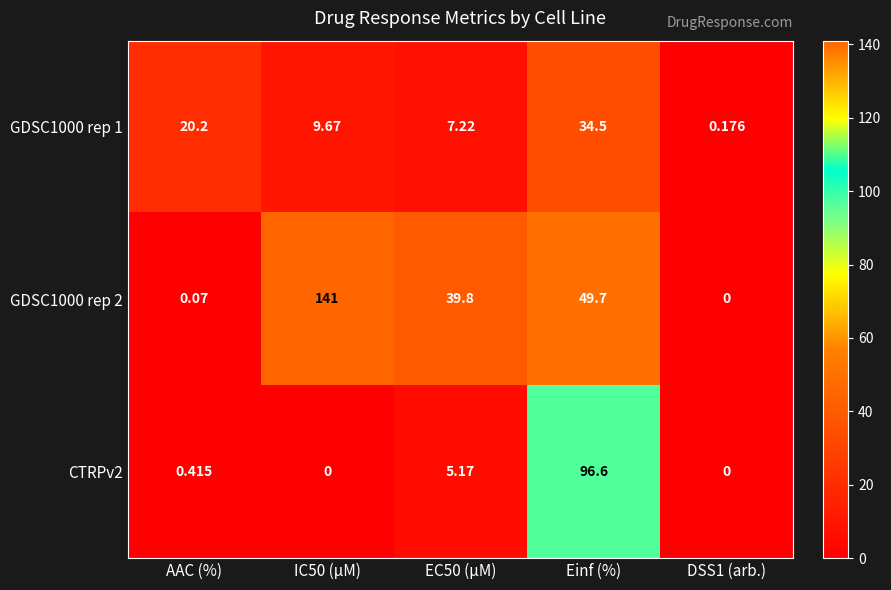

Is the value of GDSC1000 rep 1 at IC50 (µM) greater than the value of CTRPv2 at AAC (%)?

Yes